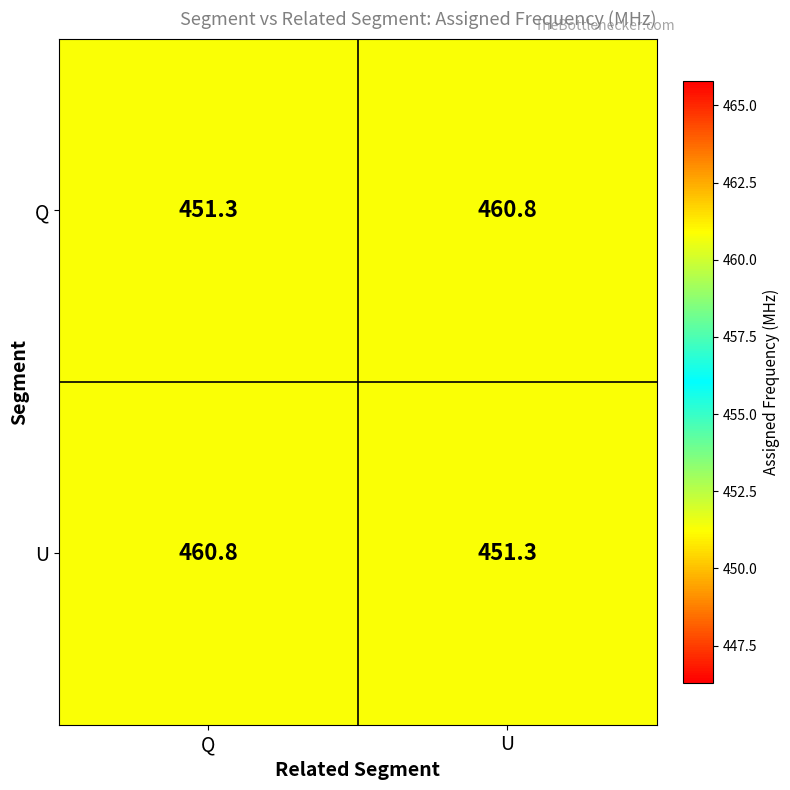

What is the total value across all series at U?

912.1